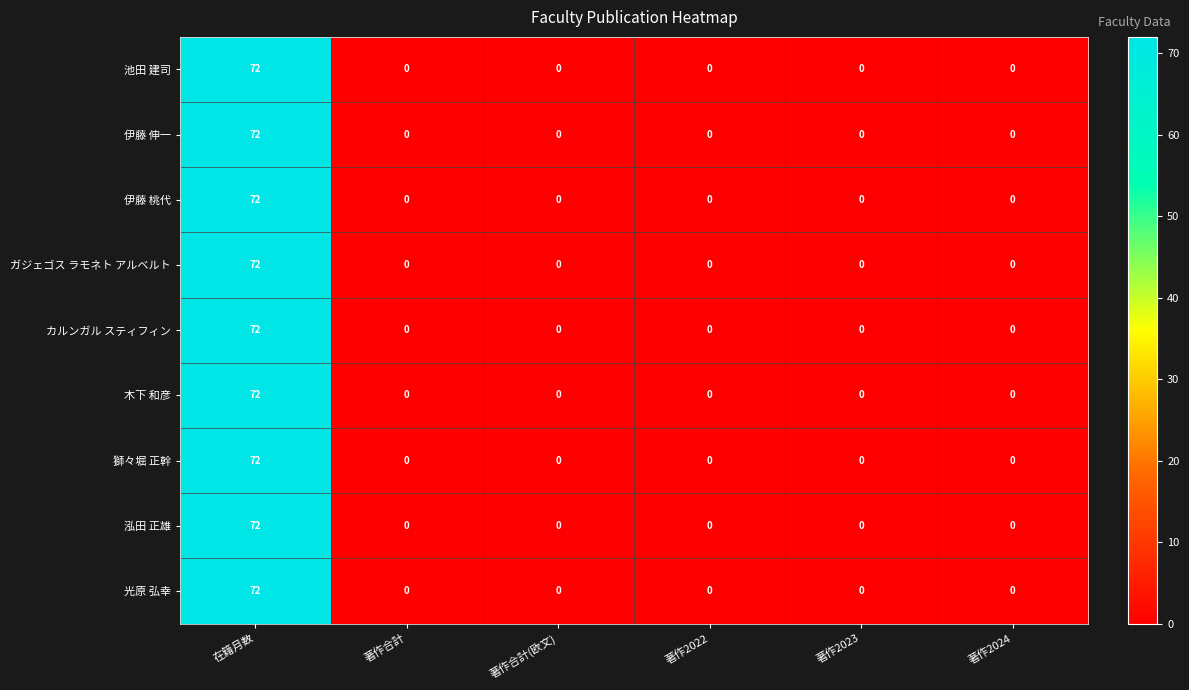

What is the greatest value displayed?

72